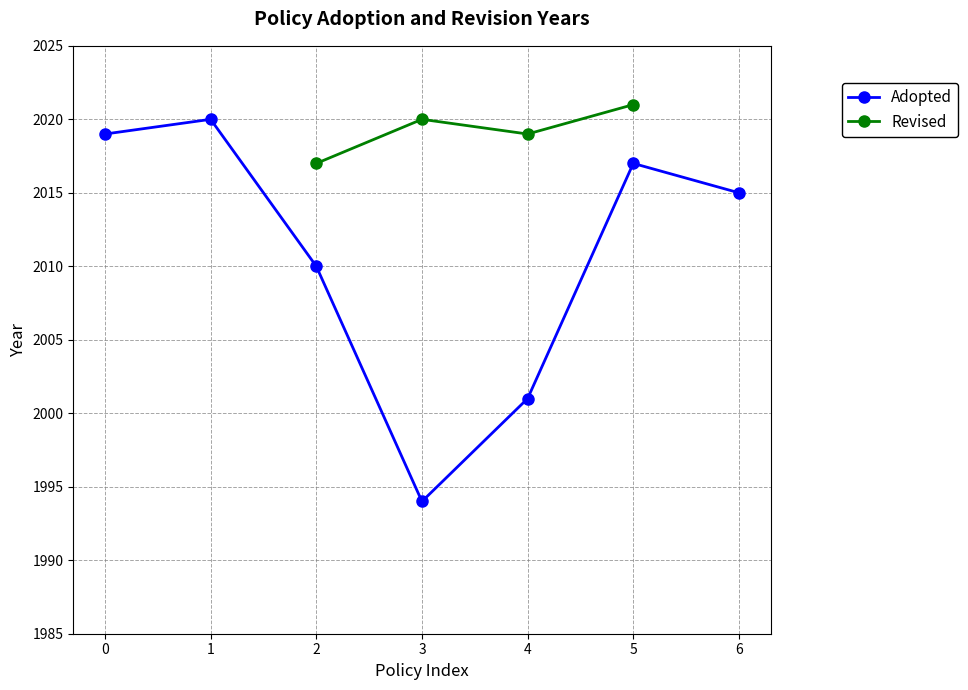

How many points are lower than both their immediate neighbors (excluding endpoints)?

1